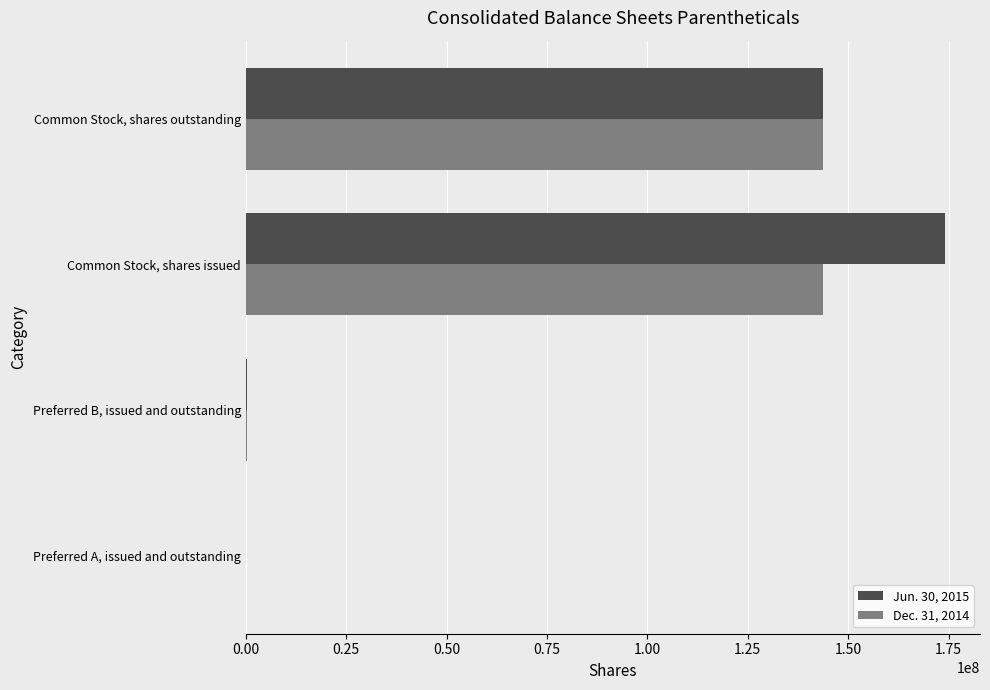

The Dec. 31, 2014 series shows 143605394 at Common Stock, shares issued. True or false?

True